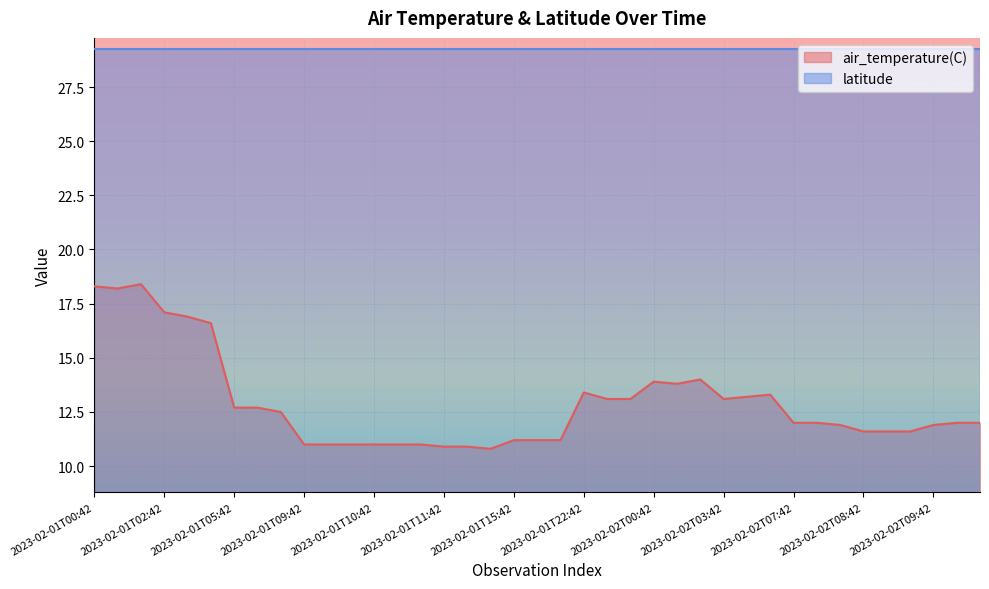

At which category does the chart reach its peak across all series?

2023-02-01T00:54